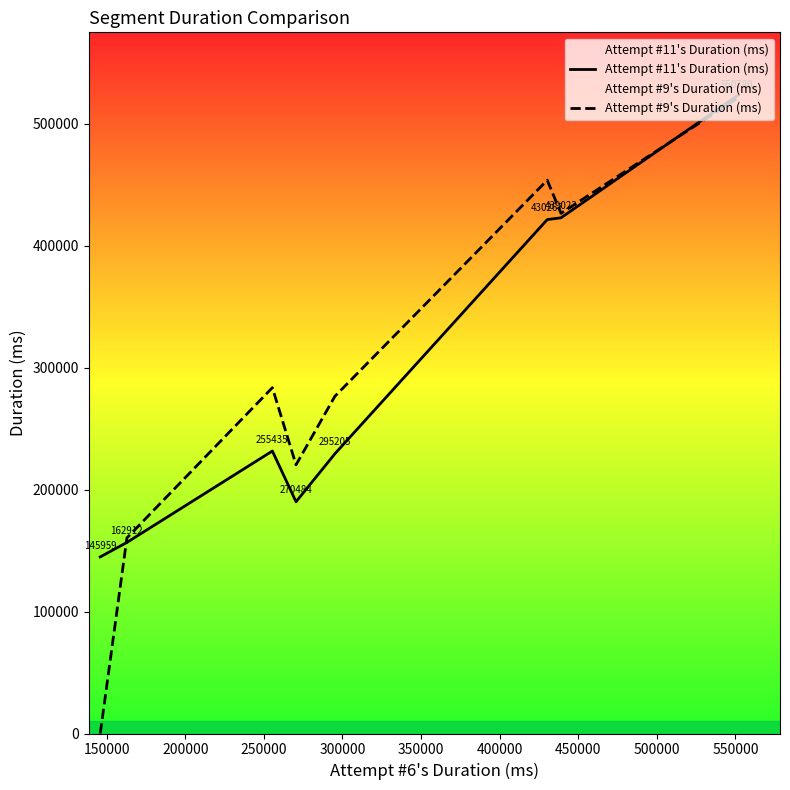

After their last crossing, which series has the higher values: Attempt #9's Duration (ms) or Attempt #11's Duration (ms)?

Attempt #11's Duration (ms)